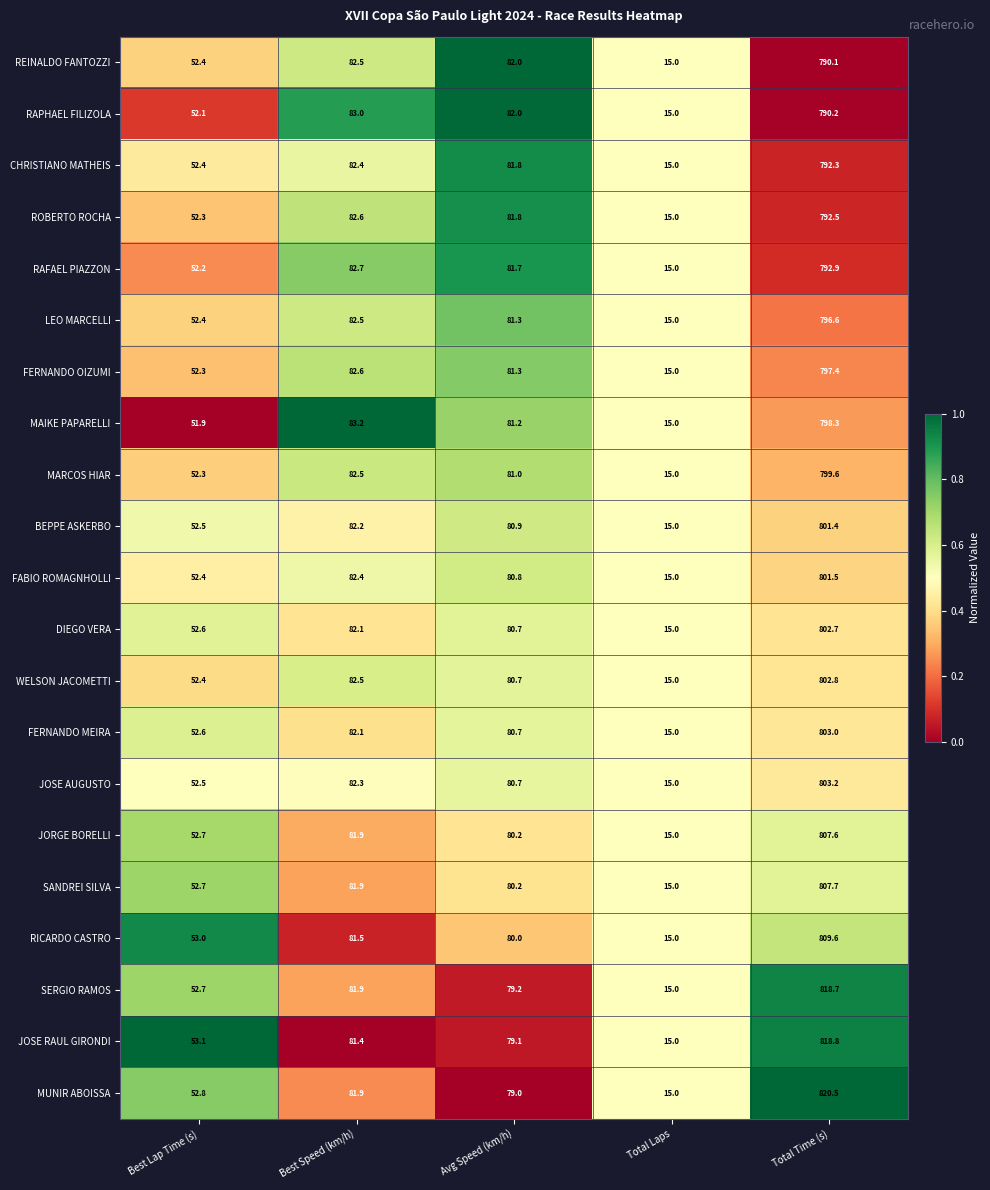

Which category has the lowest value in the MARCOS HIAR series?

Total Laps